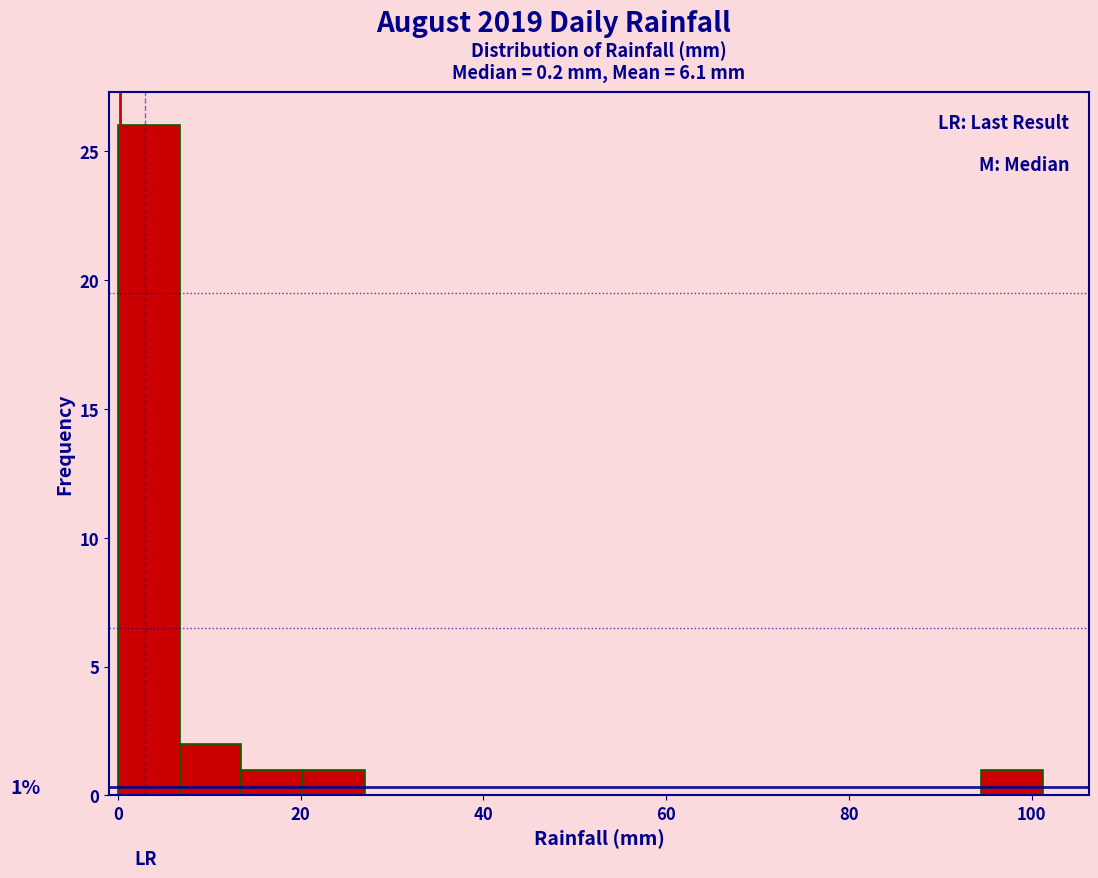

Around what value on the x-axis is the tallest bar? Give the approximate position of its centre, as read against the axis.

4